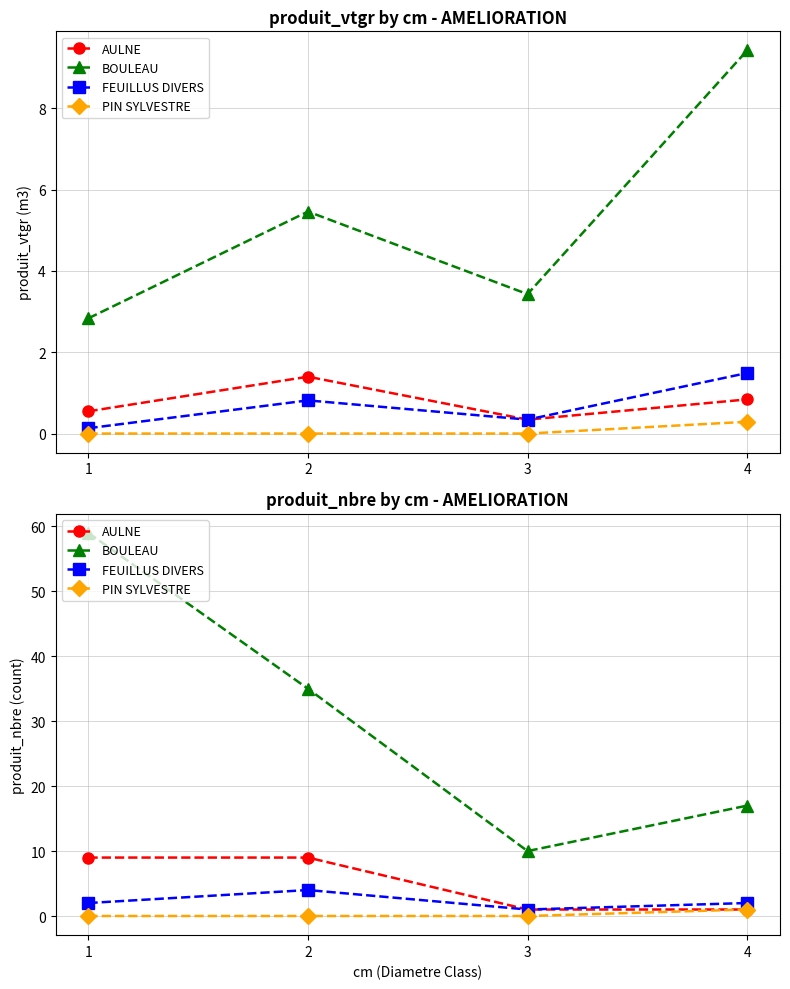

Rank the series at 1 from lowest to highest value.

PIN SYLVESTRE, FEUILLUS DIVERS, AULNE, BOULEAU